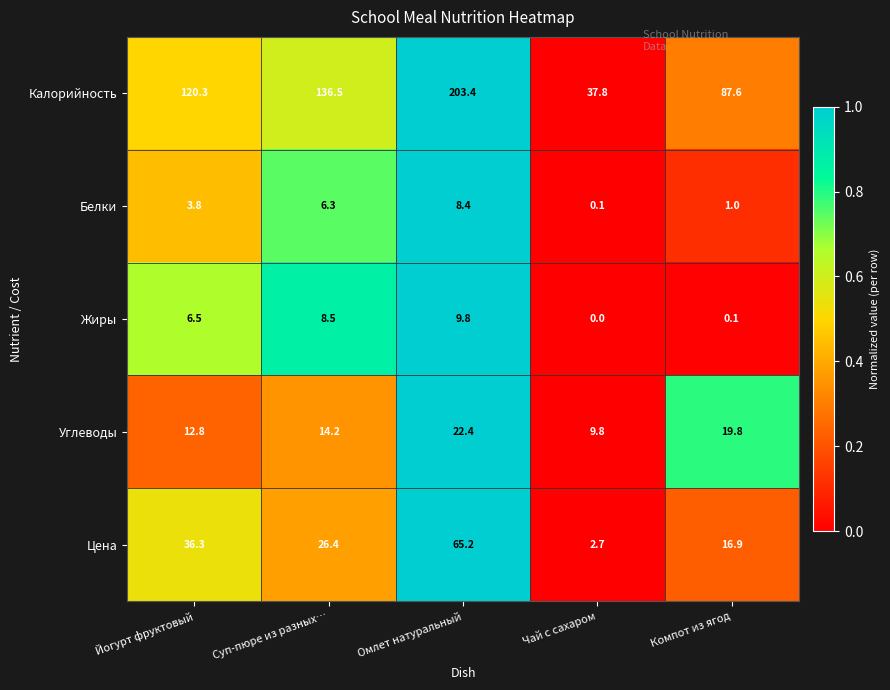

The value of Белки at Омлет натуральный is 8.4. True or false?

True